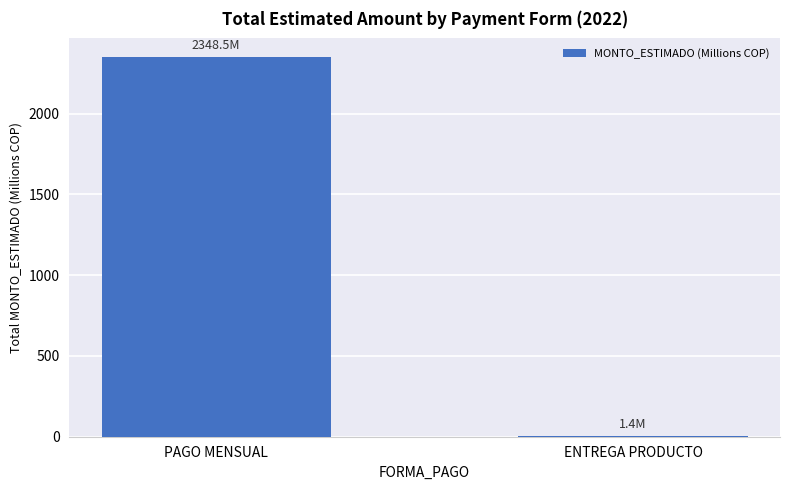

The value at ENTREGA PRODUCTO is 1.4. True or false?

True